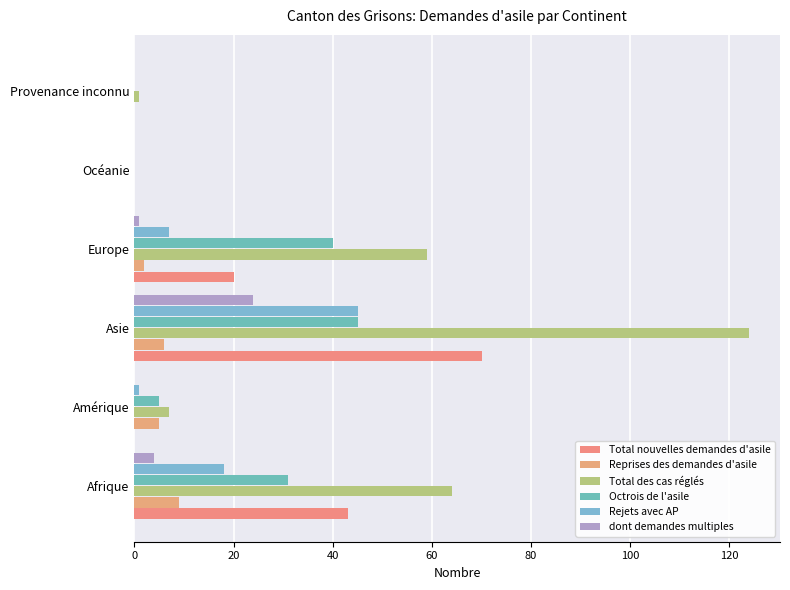

How many distinct data groups are displayed?

6